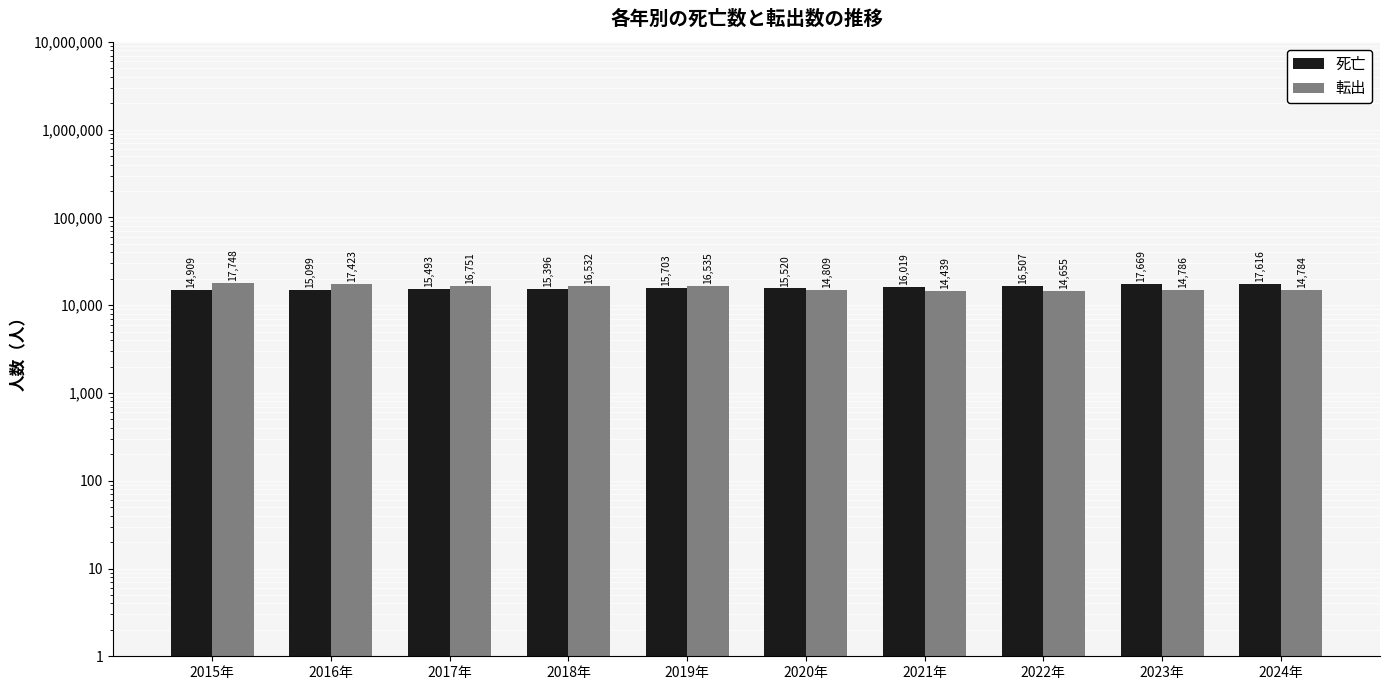

Which category has the highest value in the 転出 series?

2015年